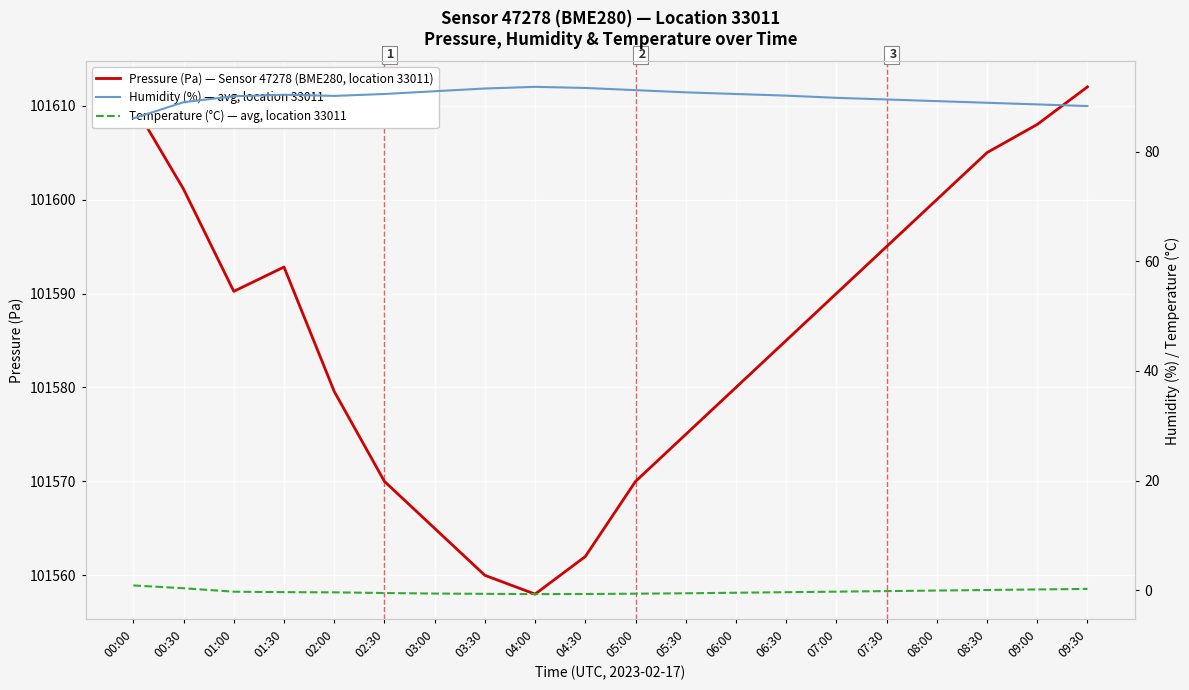

What is the spread (max minus min) of values at 06:00?

101580.4